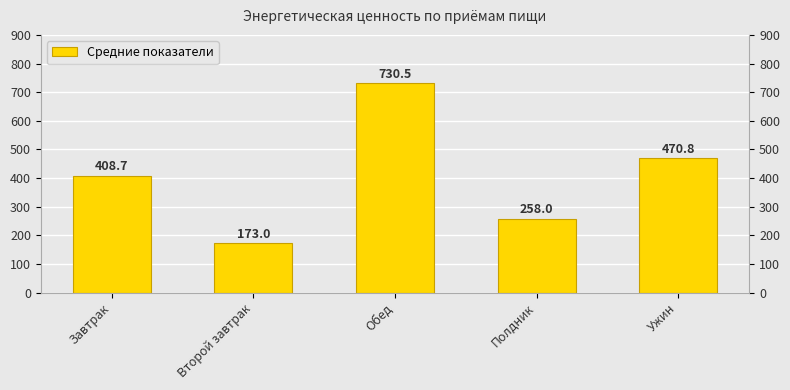

What value does the data have at Полдник?

258.0